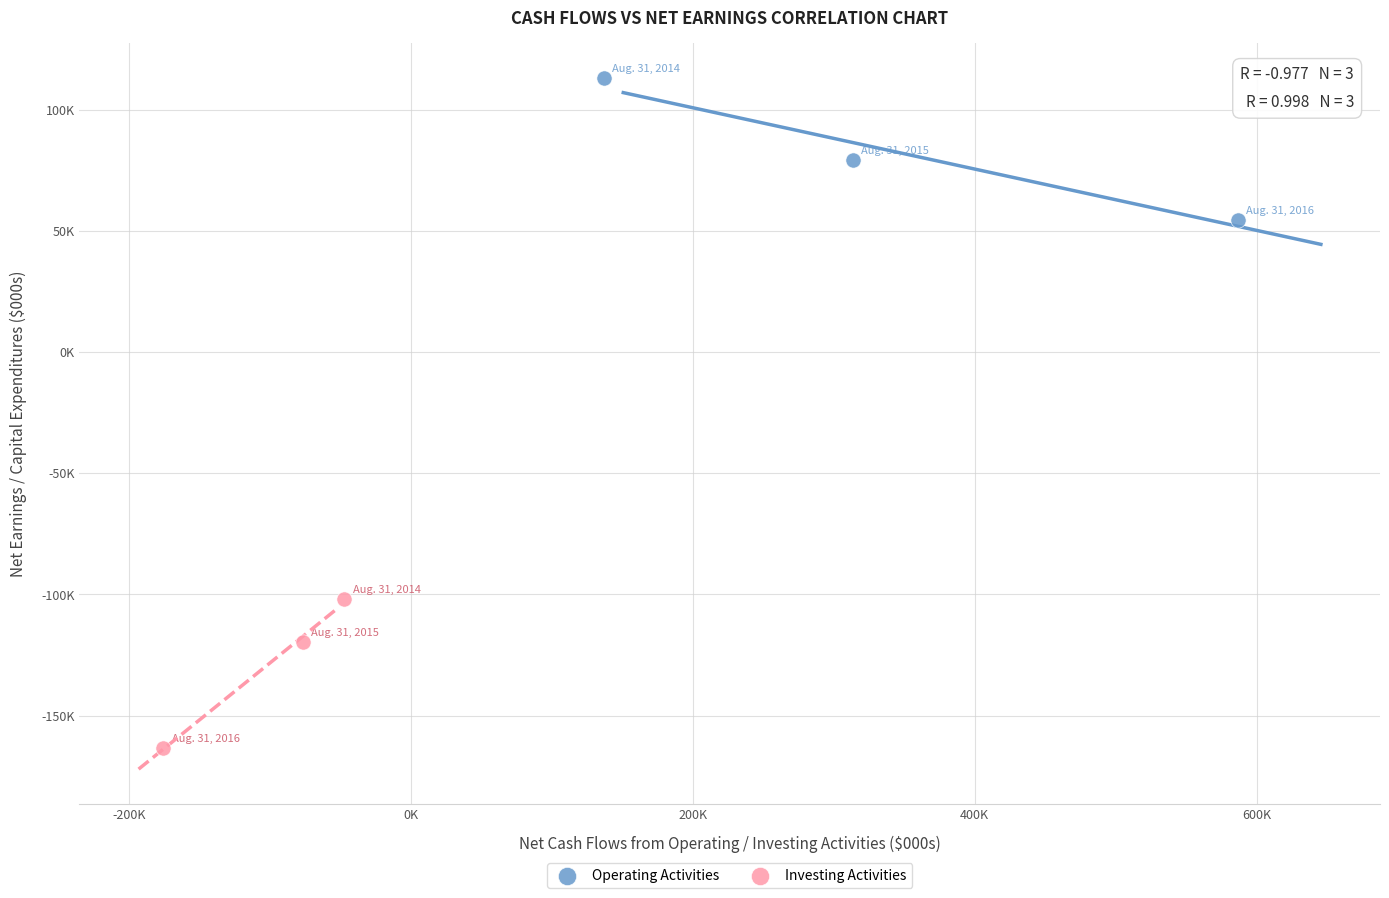

What are all the series names shown in the legend?

Operating Activities, Investing Activities